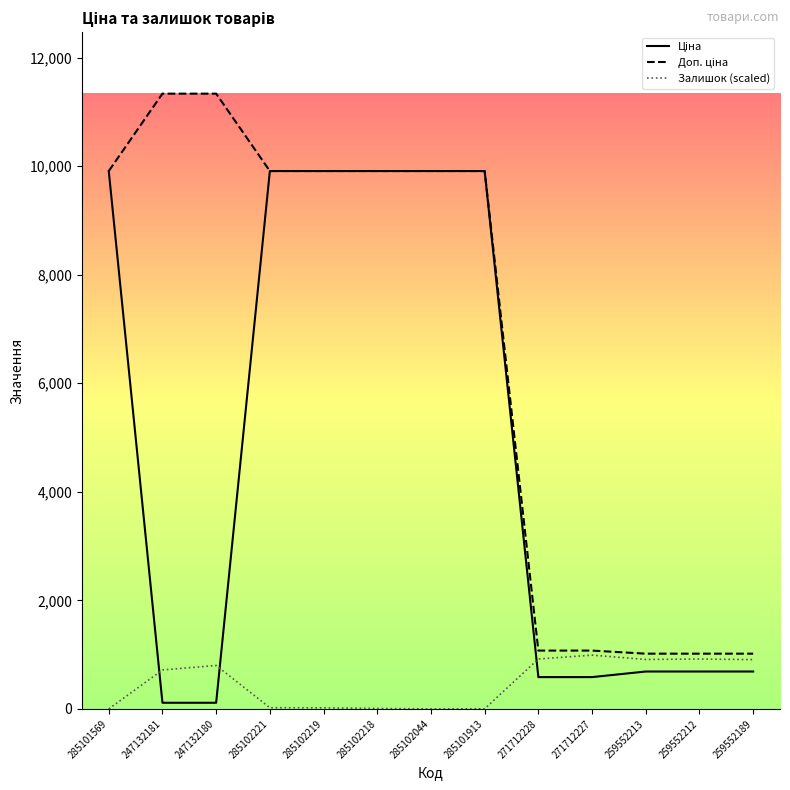

Reading left to right, transcribe all the data shown in this chart.

Ціна: 285101569=9908.5	247132181=113.3	247132180=113.3	285102221=9908.5	285102219=9908.5	285102218=9908.5	285102044=9908.5	285101913=9908.5	271712228=586.0	271712227=586.0	259552213=689.1	259552212=689.1	259552189=689.1
Доп. ціна: 285101569=9908.5	247132181=11334.0	247132180=11334.0	285102221=9908.5	285102219=9908.5	285102218=9908.5	285102044=9908.5	285101913=9908.5	271712228=1074.5	271712227=1074.5	259552213=1017.8	259552212=1017.8	259552189=1017.8
Залишок (scaled): 285101569=0.0	247132181=717.6	247132180=800.4	285102221=22.1	285102219=19.3	285102218=8.3	285102044=0.0	285101913=2.8	271712228=919.1	271712227=990.8	259552213=910.8	259552212=919.1	259552189=908.0